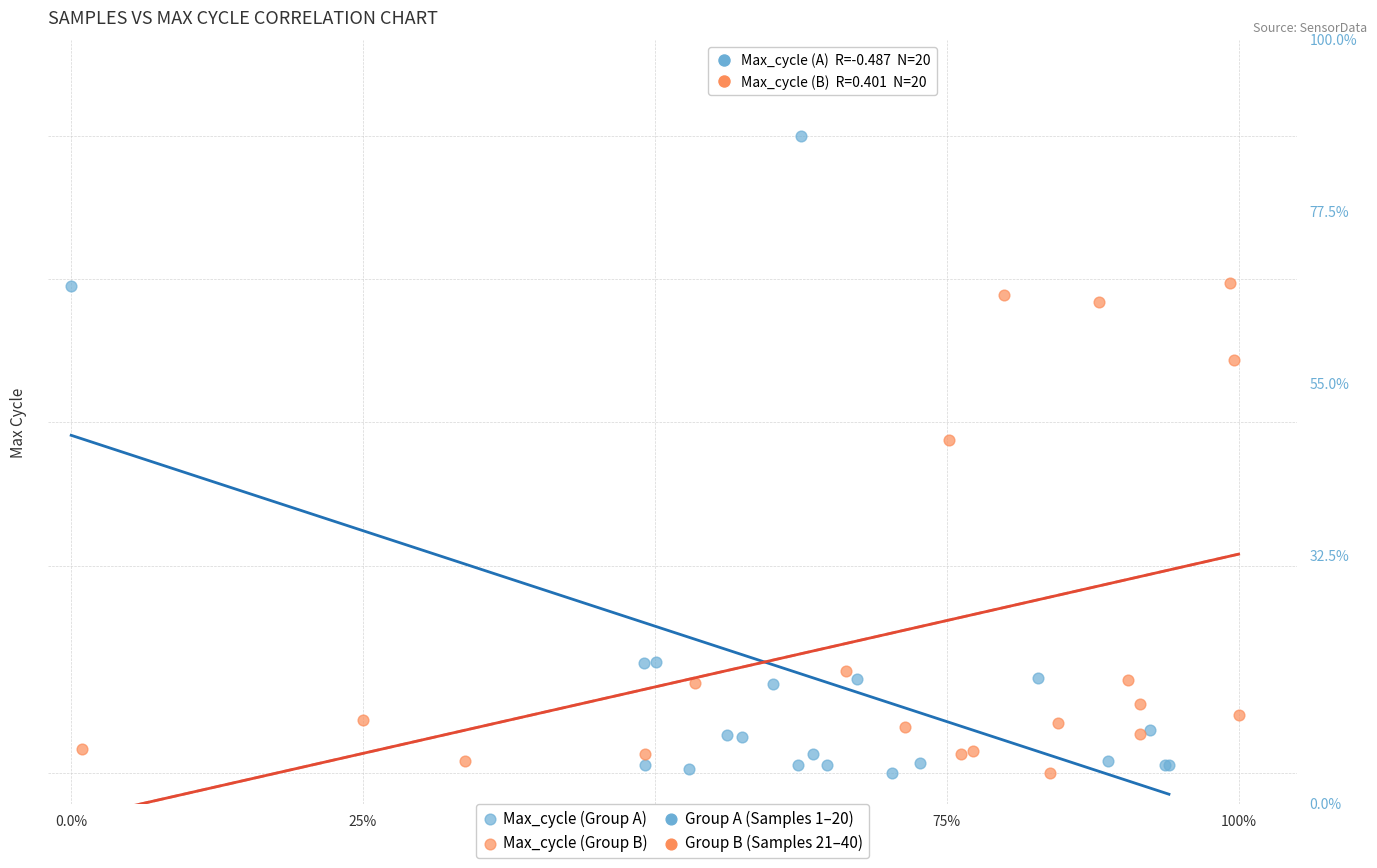

Which series has the largest Y range (max minus min)?

Max_cycle (Group A)